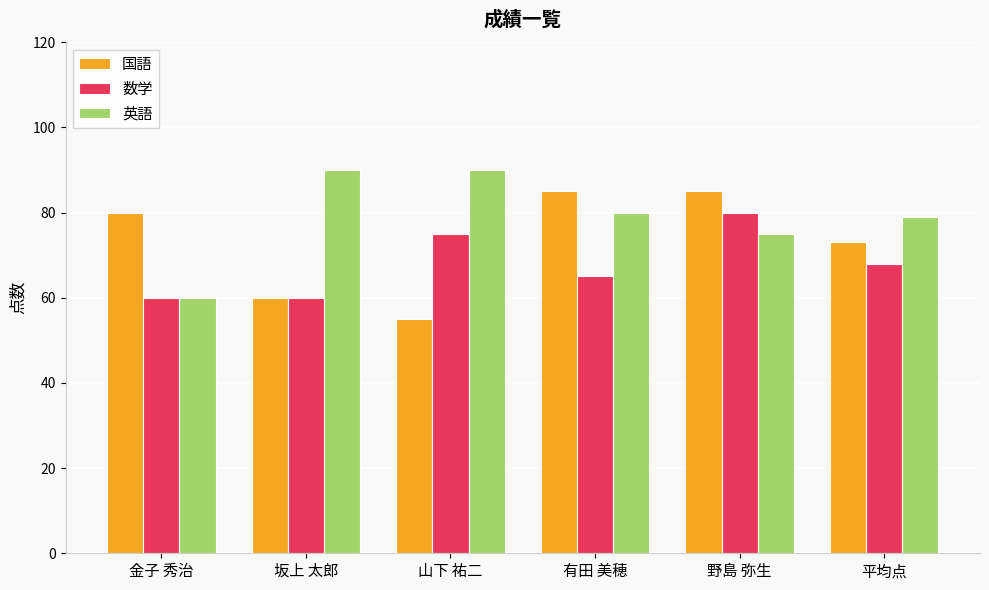

What is the value of the 英語 bar at the 5th from the left?

75